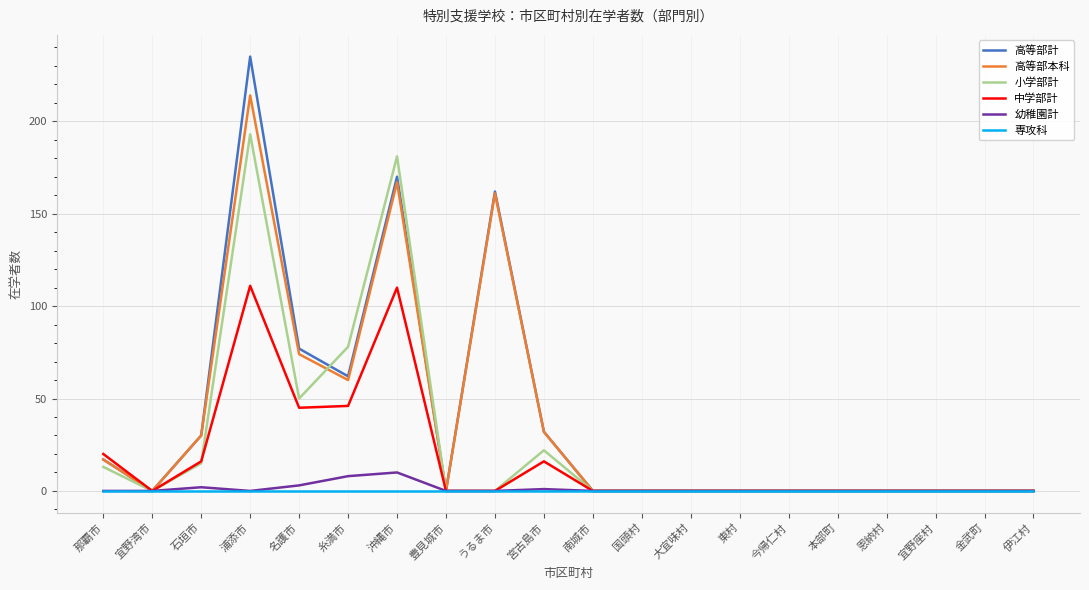

Rank the series by their maximum value, from highest to lowest.

高等部計, 高等部本科, 小学部計, 中学部計, 幼稚園計, 専攻科